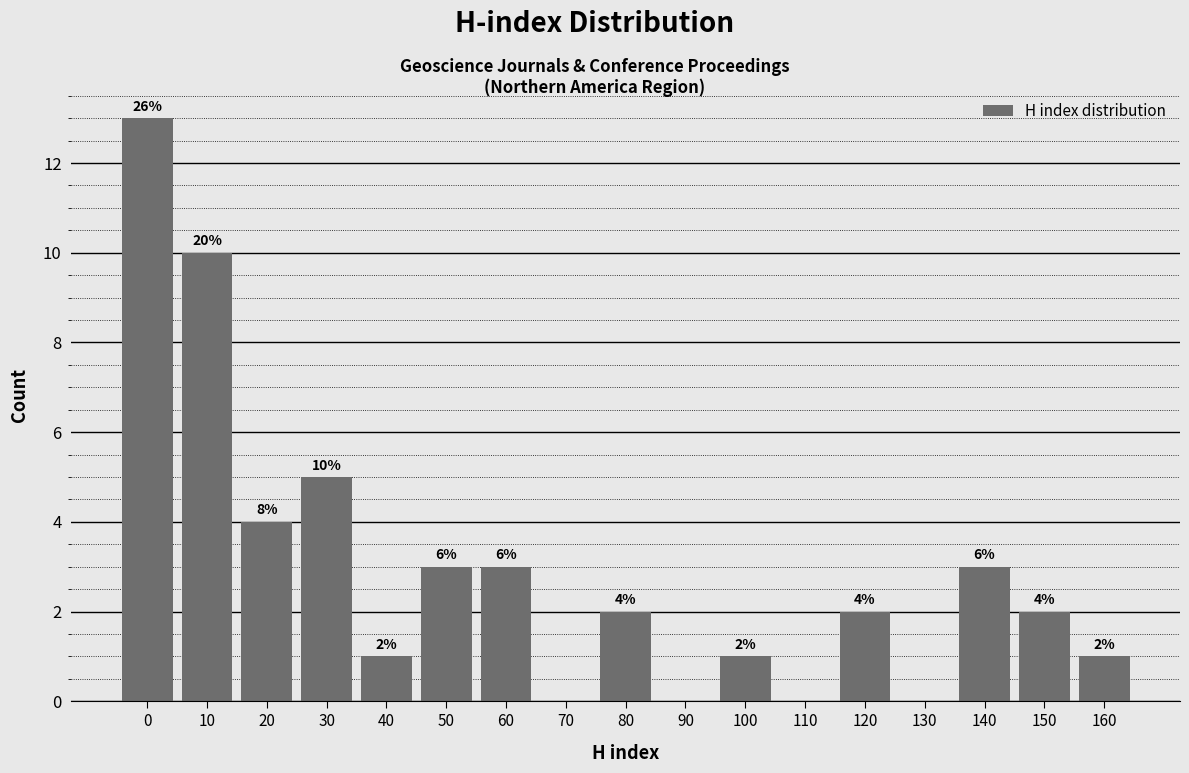

Reading left to right, list all the values displayed in this chart.

0=13	10=10	20=4	30=5	40=1	50=3	60=3	70=0	80=2	90=0	100=1	110=0	120=2	130=0	140=3	150=2	160=1